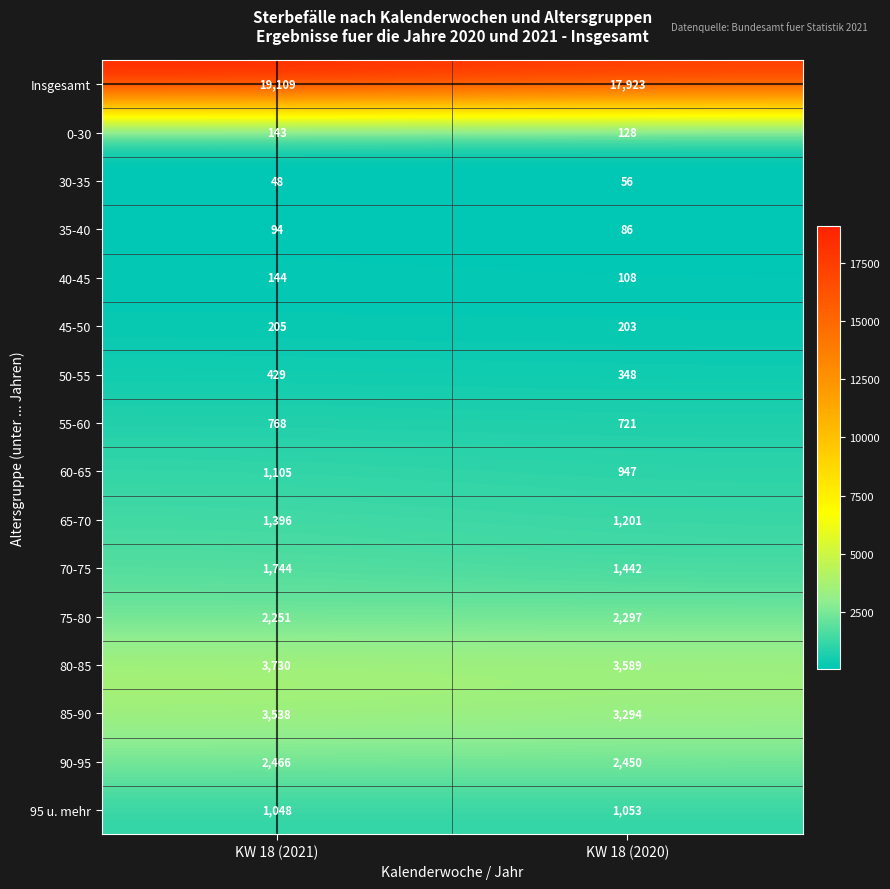

What is the spread (max minus min) of values at KW 18 (2021)?

19061